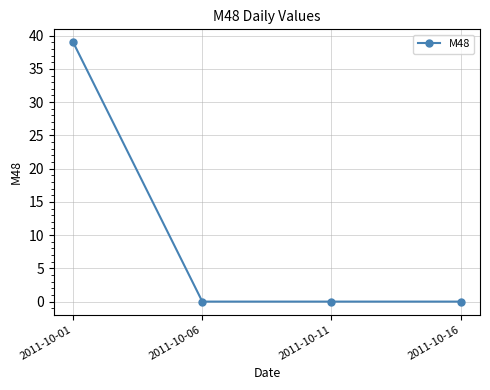

The value at 2011-10-16 is 0. True or false?

True